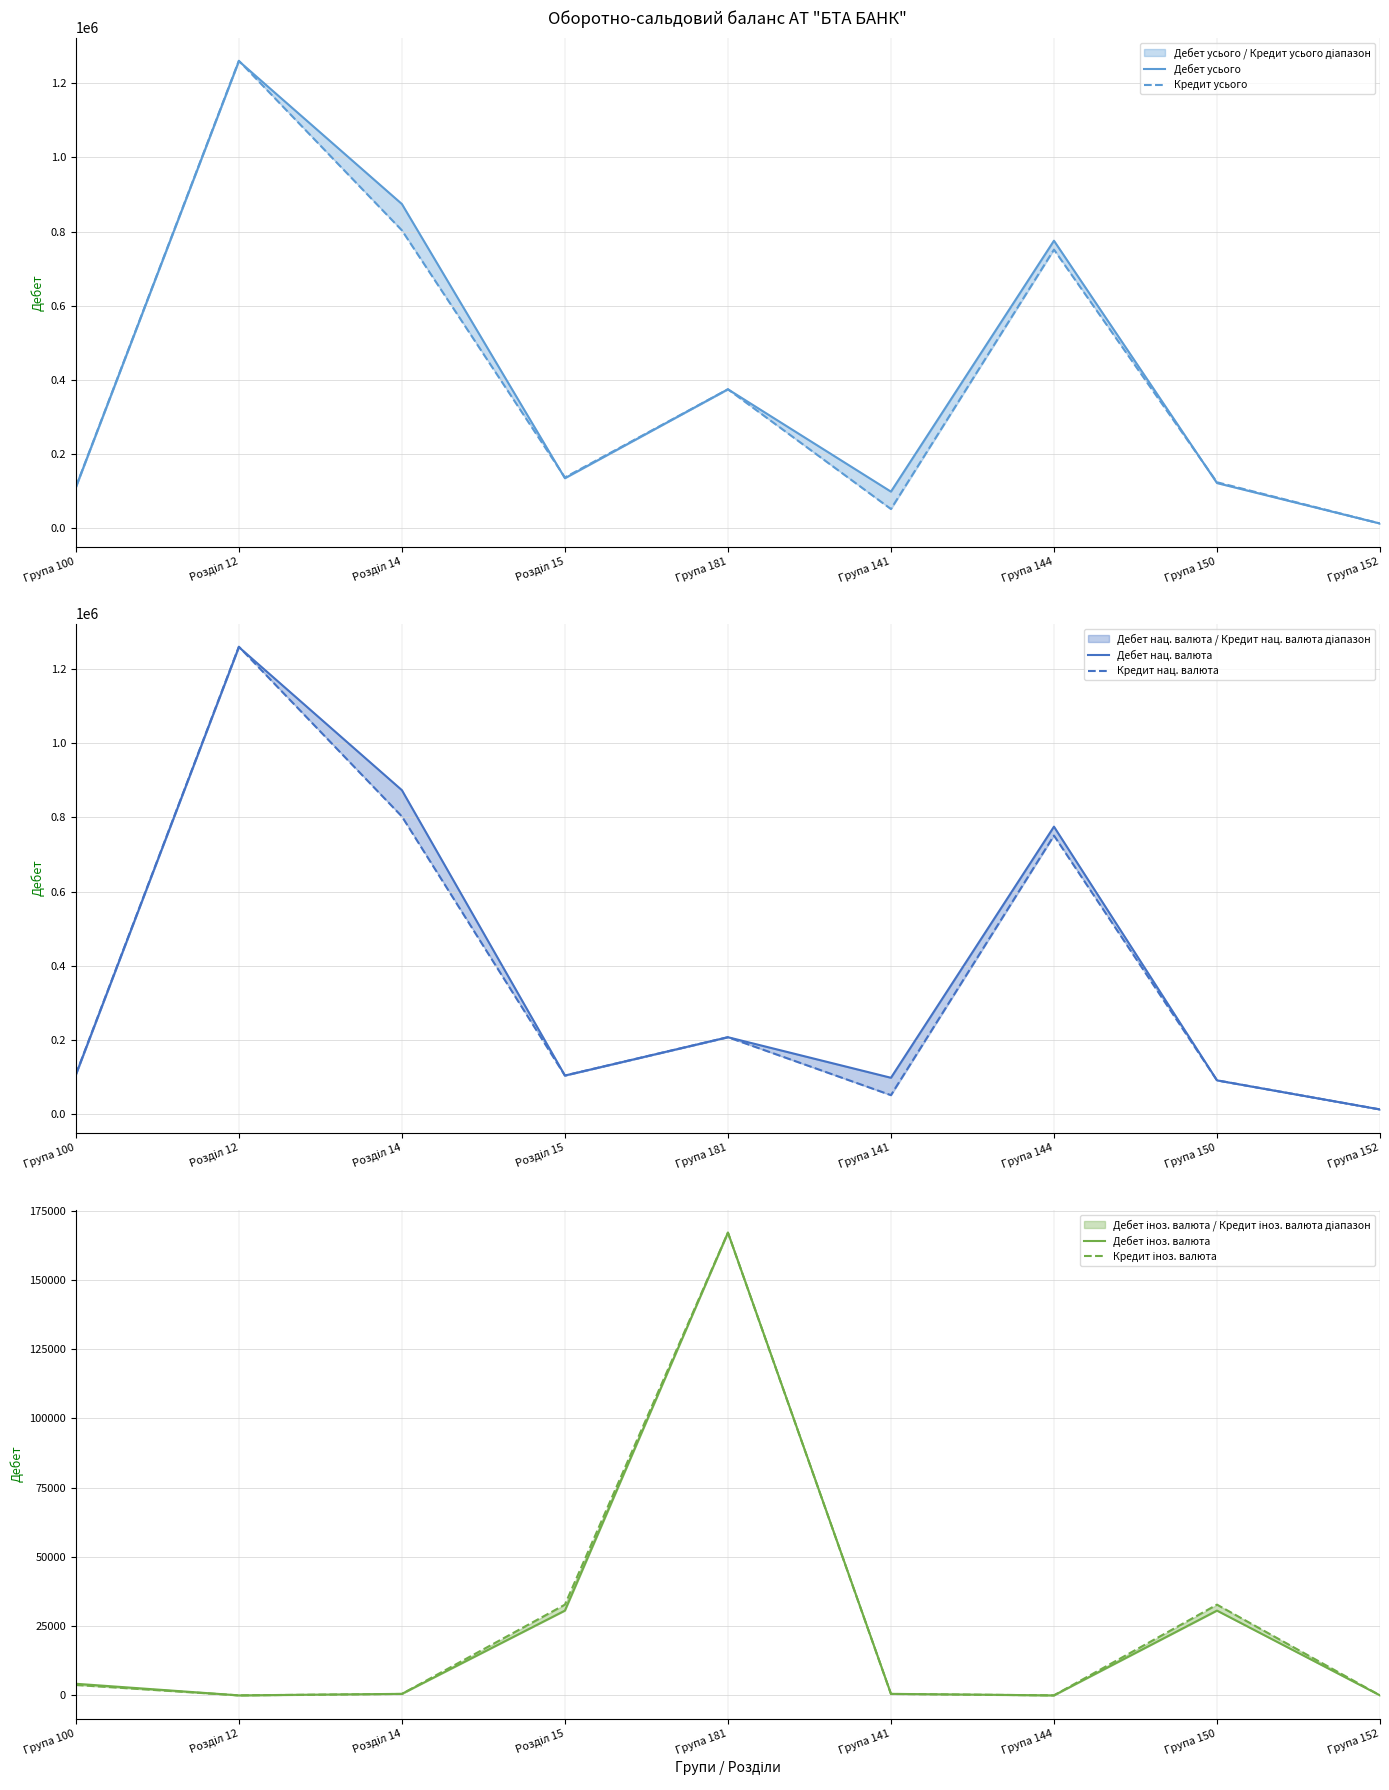

Between Розділ 14 and Група 150, which series saw the biggest shift?

Дебет нац. валюта